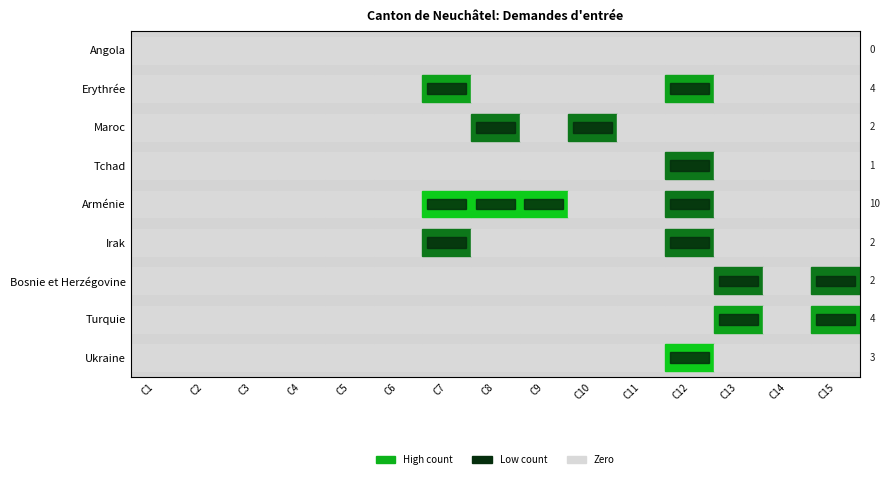

How many categories are shown in the chart?

15